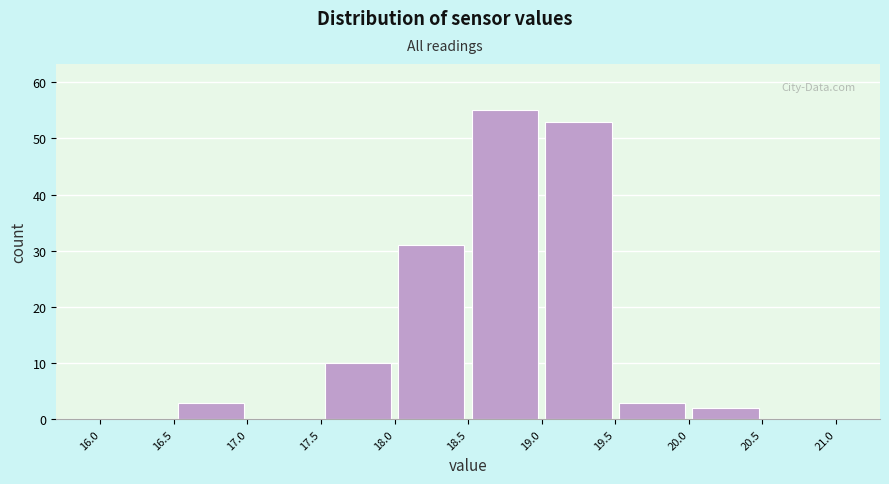

Reading left to right, list every bar in this chart as the range it spans on the x-axis followed by its height. The values are not printed on the chart, so give them approximately, as read against the axis.

16.0 to 16.5: 0
16.5 to 17.0: 3
17.0 to 17.5: 0
17.5 to 18.0: 10
18.0 to 18.5: 31
18.5 to 19.0: 55
19.0 to 19.5: 53
19.5 to 20.0: 3
20.0 to 20.5: 2
20.5 to 21.0: 0